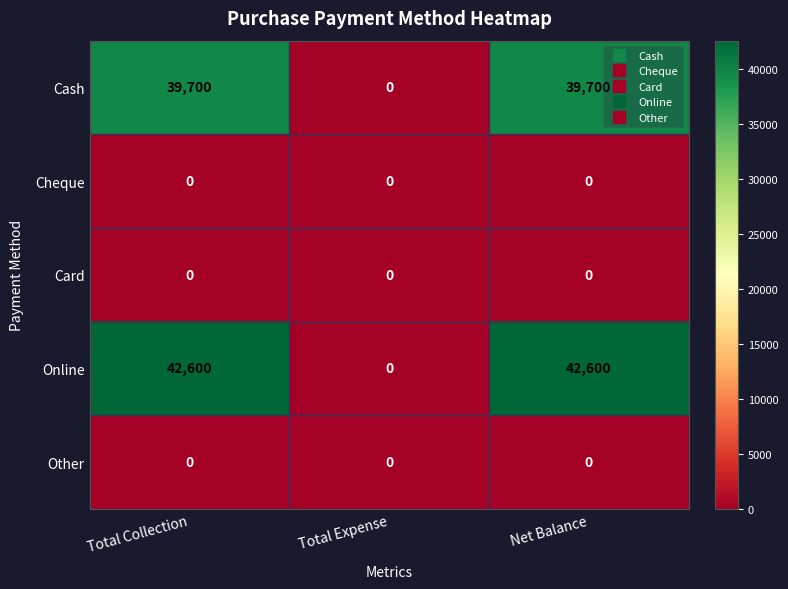

Which series has the widest spread of values?

Online